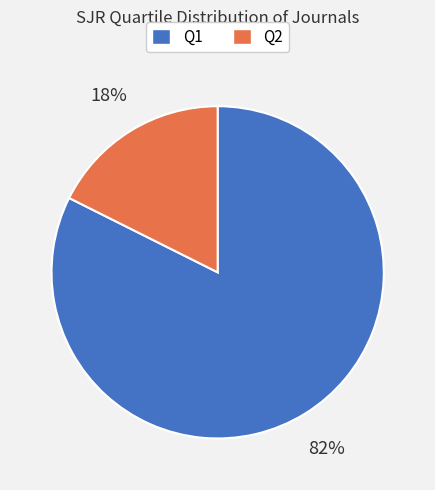

To the nearest percent, what percentage of the pie is Q2?

18%